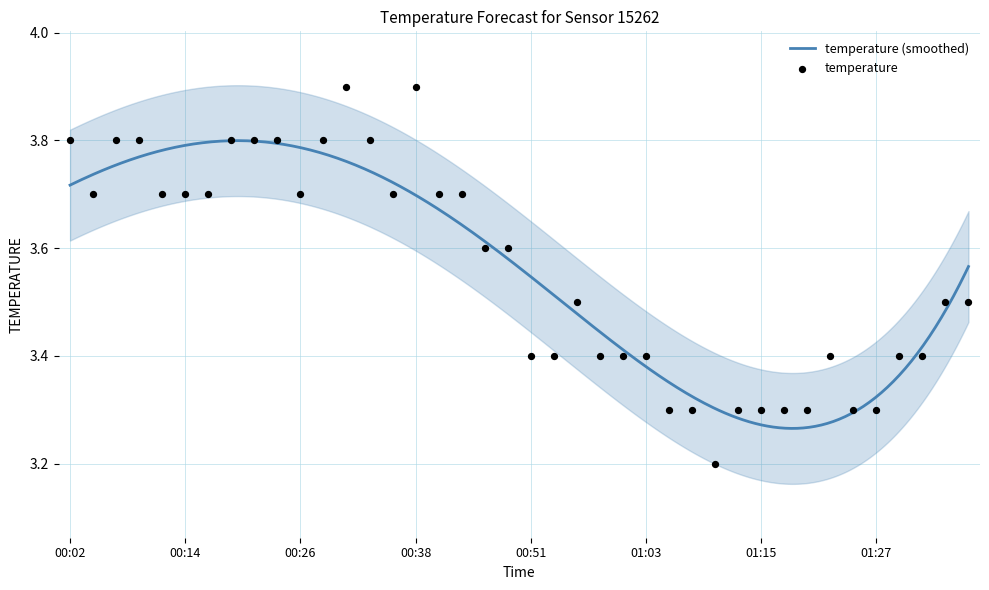

Approximately how many times larger is the value at 01:30 compared to 00:33?

0.9